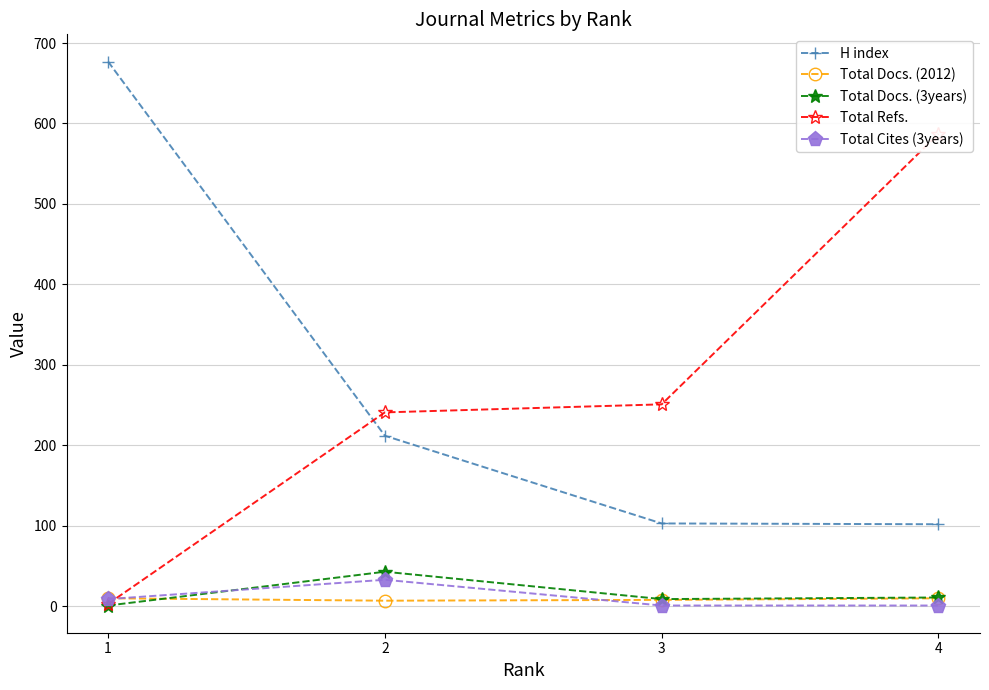

Read the H index value at 2, to the nearest 50.

200